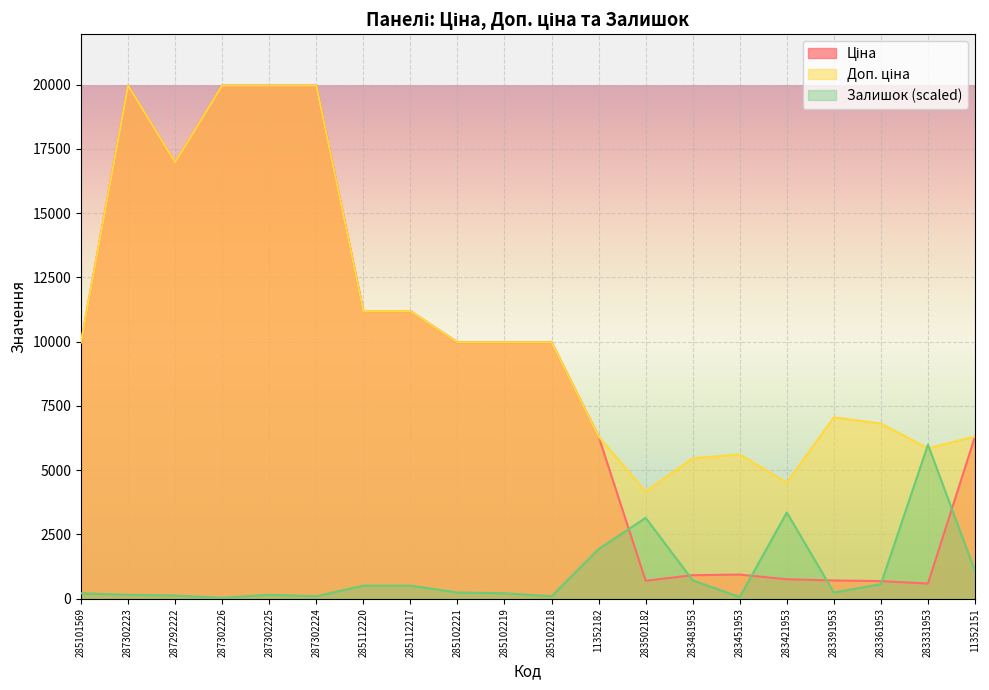

Reading right to left, extract all data points from this chart.

Ціна: 11352151=6308.8	283331953=584.4	283361953=681.0	283391953=705.1	283421953=752.2	283451953=934.5	283481953=910.4	283502182=694.3	11352182=6308.8	285102218=9975.0	285102219=9975.0	285102221=9975.0	285112217=11188.2	285112220=11188.2	287302224=19964.2	287302225=19964.2	287302226=19964.2	287292222=16976.3	287302223=19964.2	285101569=9975.0
Доп. ціна: 11352151=6308.8	283331953=5843.9	283361953=6809.8	283391953=7051.3	283421953=4513.3	283451953=5607.2	283481953=5462.3	283502182=4165.6	11352182=6308.8	285102218=9975.0	285102219=9975.0	285102221=9975.0	285112217=11188.2	285112220=11188.2	287302224=19964.2	287302225=19964.2	287302226=19964.2	287292222=16976.3	287302223=19964.2	285101569=9975.0
Залишок: 11352151=1067.4	283331953=5989.3	283361953=563.3	283391953=237.2	283421953=3350.4	283451953=59.3	283481953=711.6	283502182=3142.9	11352182=1927.2	285102218=88.9	285102219=207.5	285102221=237.2	285112217=504.0	285112220=504.0	287302224=88.9	287302225=148.2	287302226=29.6	287292222=118.6	287302223=148.2	285101569=207.5